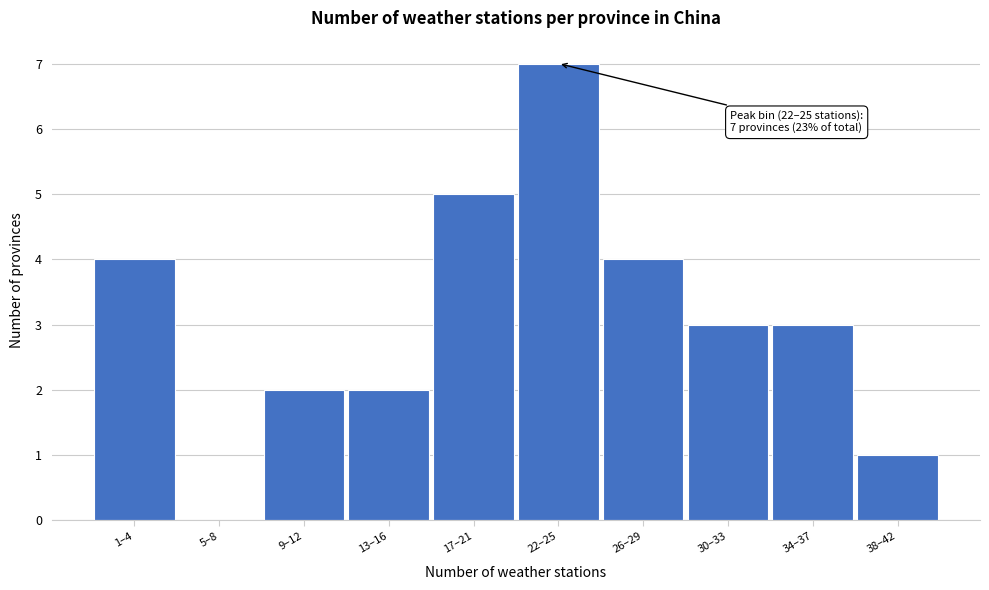

Reading left to right, transcribe all the data shown in this chart.

1–4=4	5–8=0	9–12=2	13–16=2	17–21=5	22–25=7	26–29=4	30–33=3	34–37=3	38–42=1